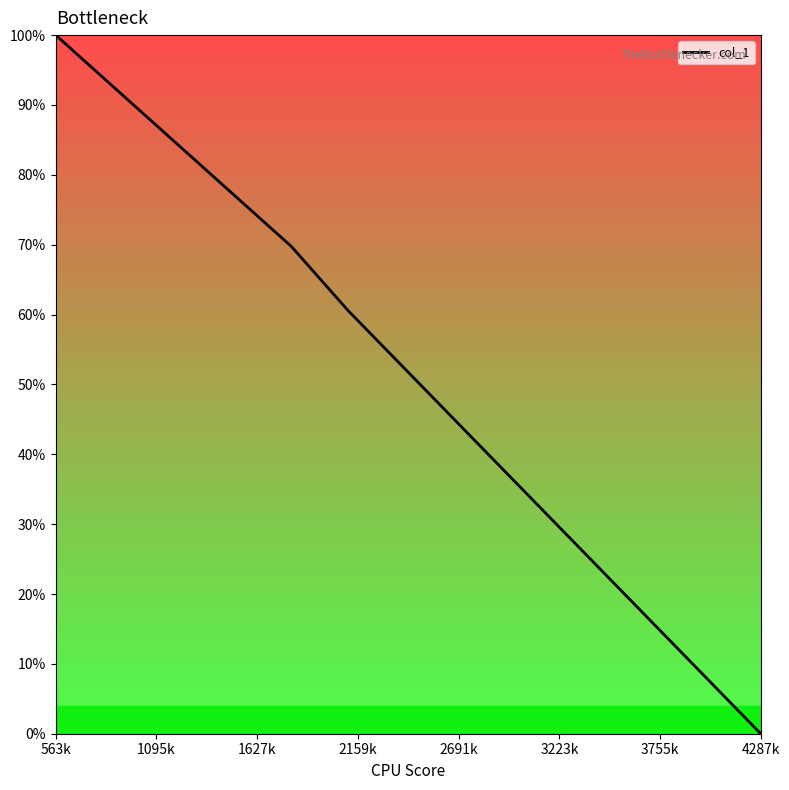

What is the maximum value shown in the chart?

100.0